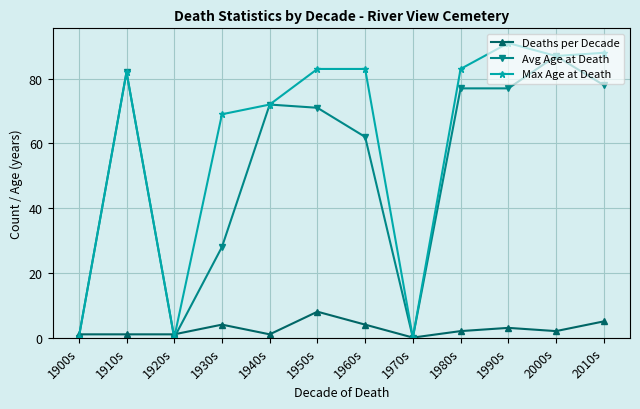

Which series has the largest range (max minus min)?

Max Age at Death